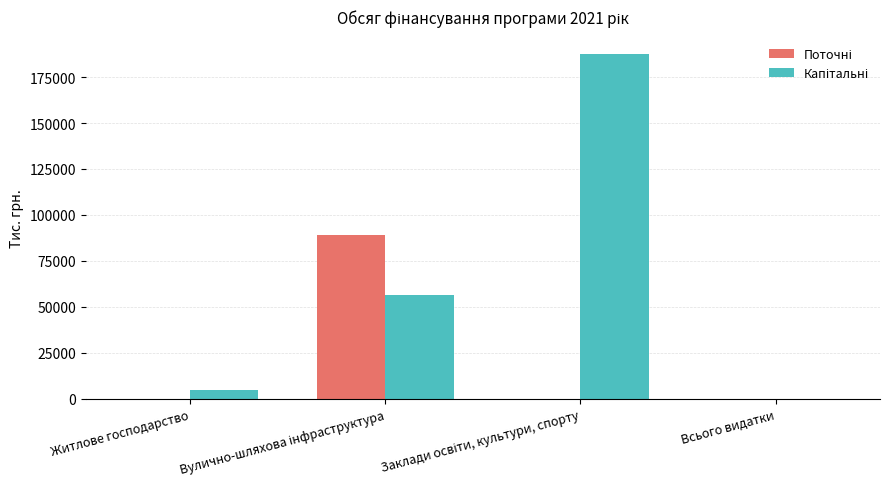

Reading left to right, transcribe all the data shown in this chart.

Поточні: 0.0	88857.1	0.0	0.0
Капітальні: 4700.0	56288.5	187585.5	0.0